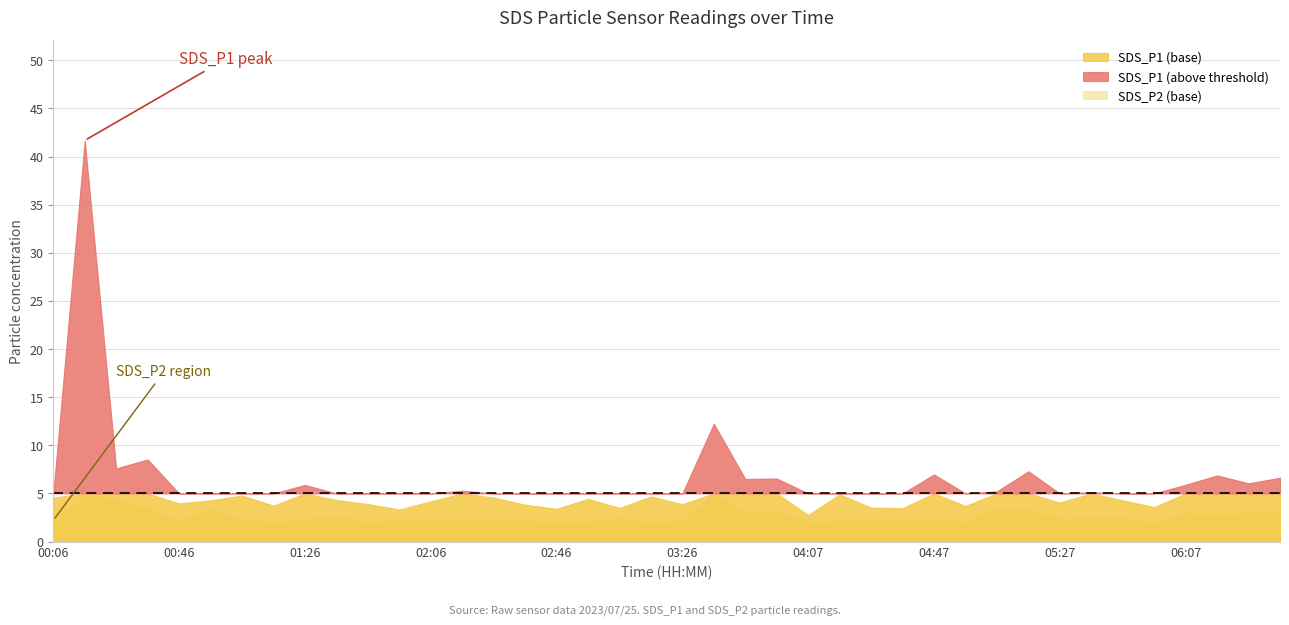

Reading left to right, what are all the values shown in this chart?

SDS_P1: 00:06=4.6	00:16=41.7	00:26=7.6	00:36=8.5	00:46=4.0	00:56=4.3	01:06=4.8	01:16=3.7	01:26=5.9	01:36=4.3	01:46=3.9	01:56=3.3	02:06=4.2	02:16=5.3	02:26=4.6	02:36=3.8	02:46=3.4	02:56=4.4	03:06=3.5	03:16=4.7	03:26=3.9	03:36=12.2	03:46=6.5	03:57=6.5	04:07=2.8	04:17=4.9	04:27=3.5	04:37=3.5	04:47=7.0	04:57=3.7	05:07=5.2	05:17=7.3	05:27=4.0	05:37=5.1	05:47=4.3	05:57=3.6	06:07=5.9	06:17=6.9	06:27=6.0	06:37=6.6
SDS_P2: 00:06=2.2	00:16=24.6	00:26=4.3	00:36=3.6	00:46=2.1	00:56=3.5	01:06=2.4	01:16=2.0	01:26=2.4	01:36=2.6	01:46=2.0	01:56=2.2	02:06=2.3	02:16=2.4	02:26=2.2	02:36=2.2	02:46=2.1	02:56=2.1	03:06=2.5	03:16=1.9	03:26=2.2	03:36=8.3	03:46=3.0	03:57=3.3	04:07=2.1	04:17=2.2	04:27=2.2	04:37=2.1	04:47=2.3	04:57=2.1	05:07=3.4	05:17=3.5	05:27=2.4	05:37=2.5	05:47=2.5	05:57=1.9	06:07=3.0	06:17=2.8	06:27=3.0	06:37=3.0